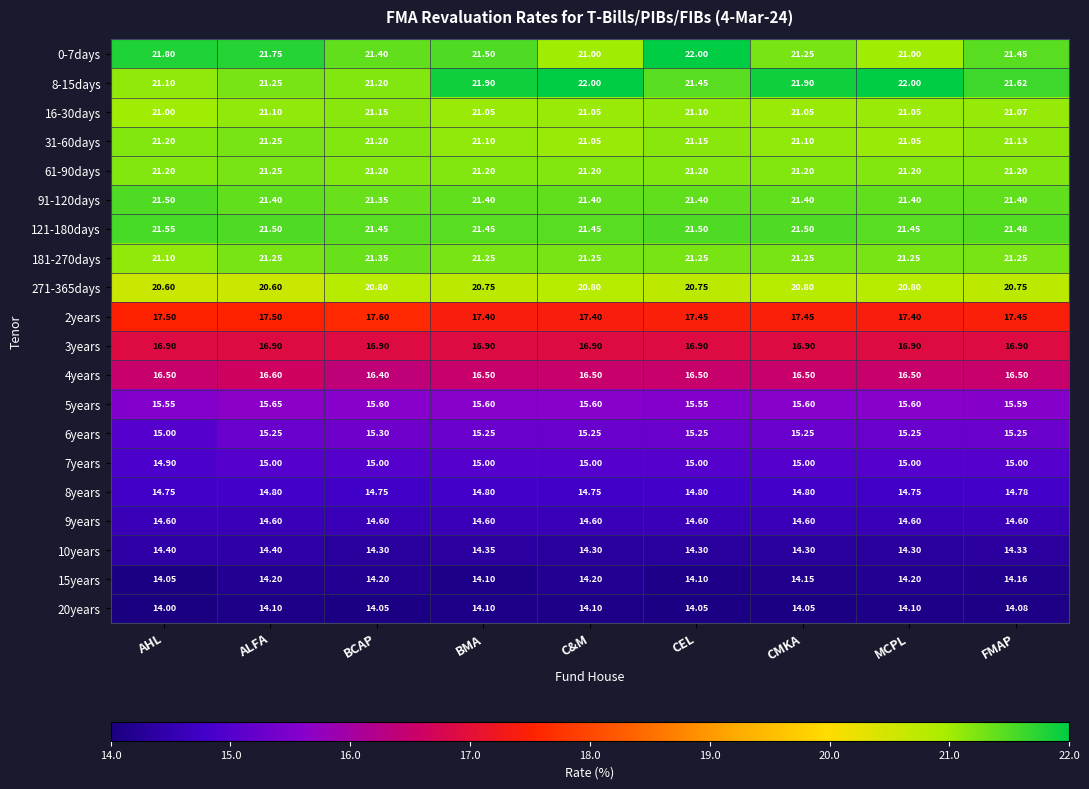

At which category is the sum across all series the highest?

ALFA